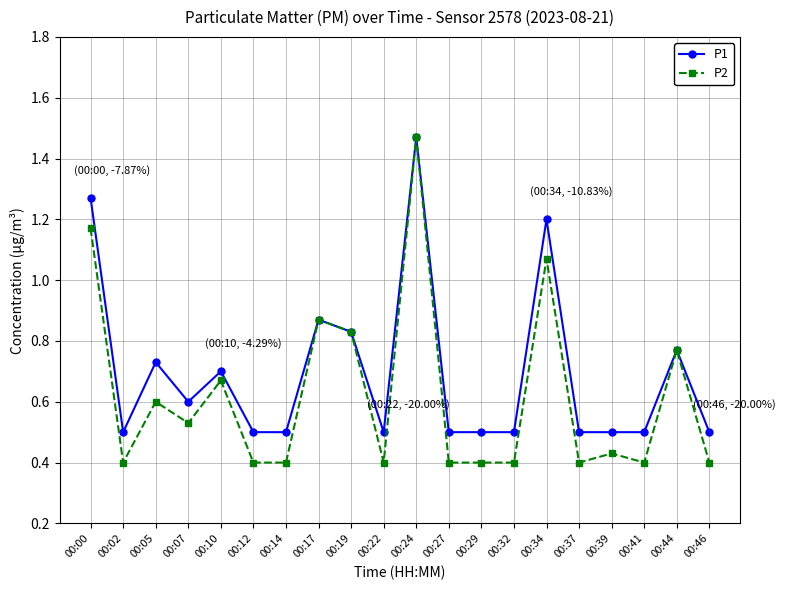

Does the chart have visible grid lines?

Yes